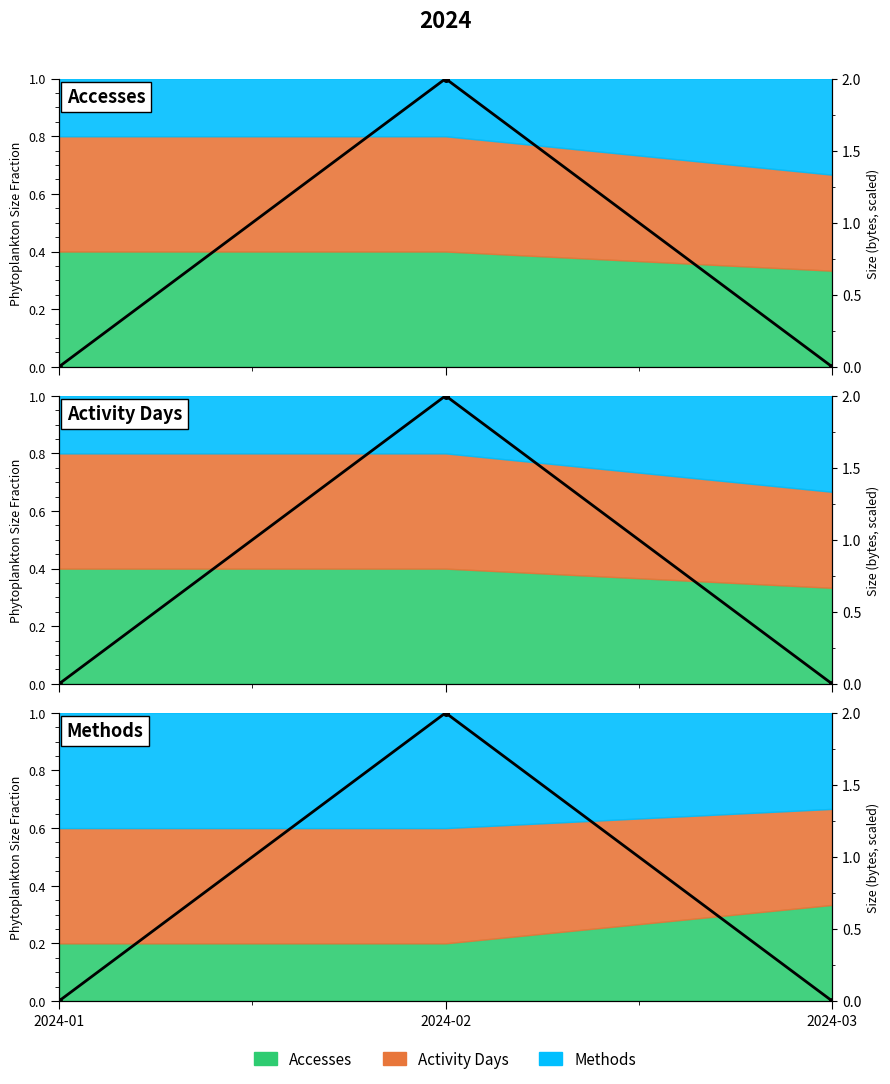

The value at 2024-03 is 0.0. True or false?

True